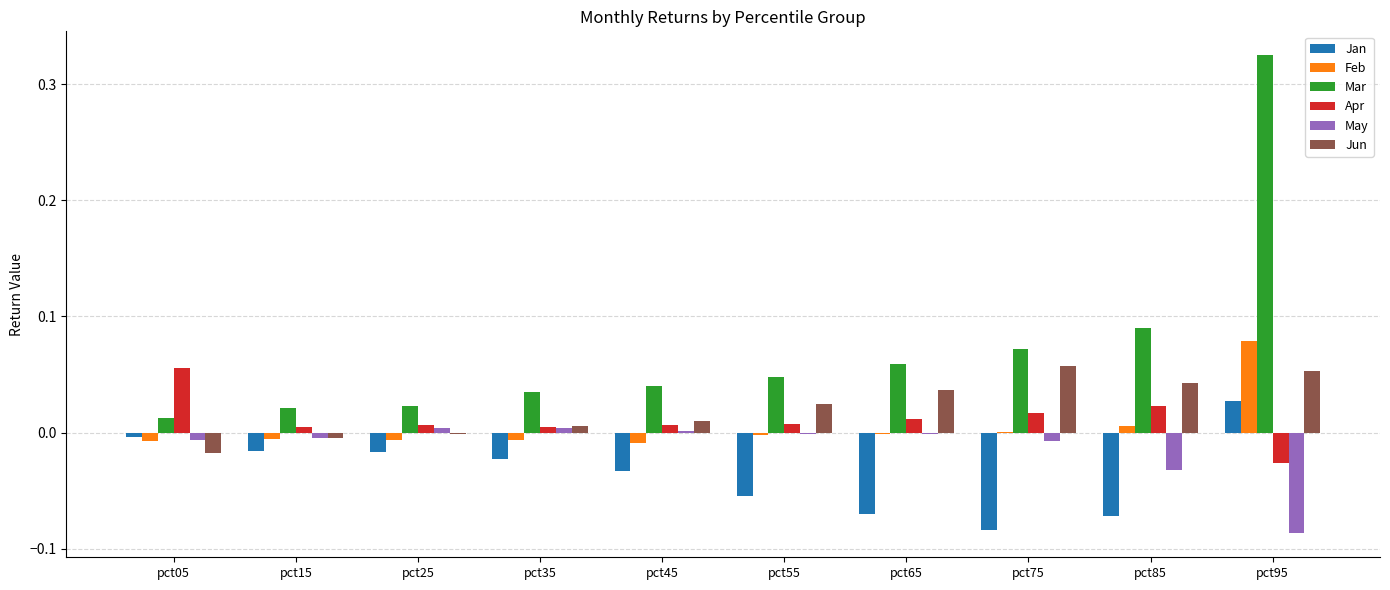

True or false: Jun has a value of 0.0 at pct85.

True